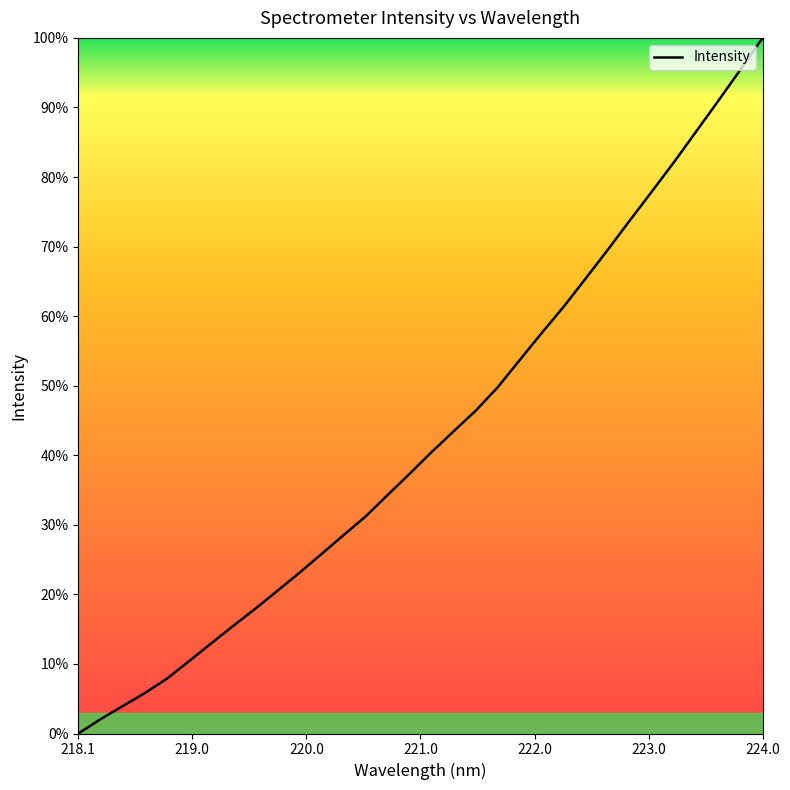

What is the difference between the maximum and minimum values?

100.0